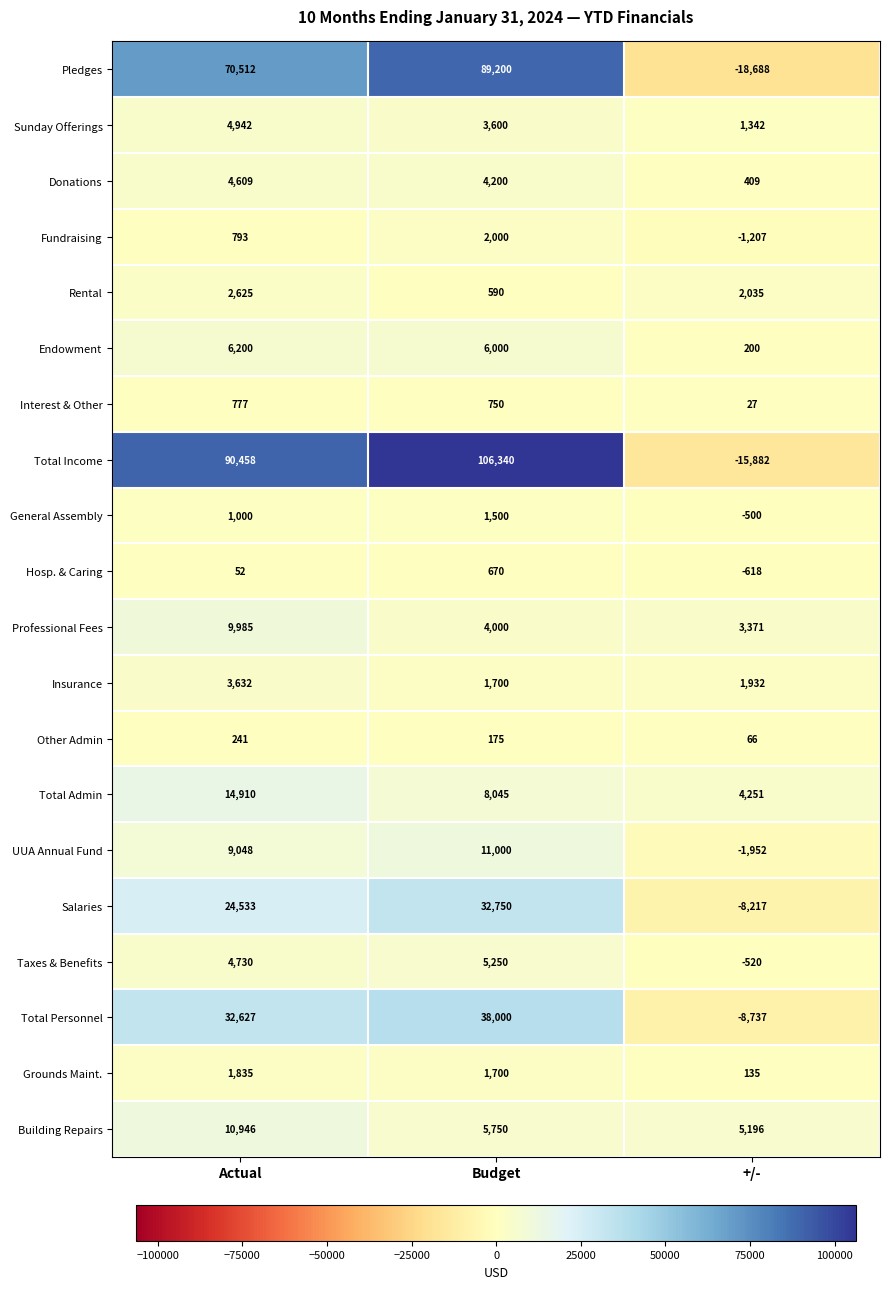

At which category is the sum across all series the highest?

Budget